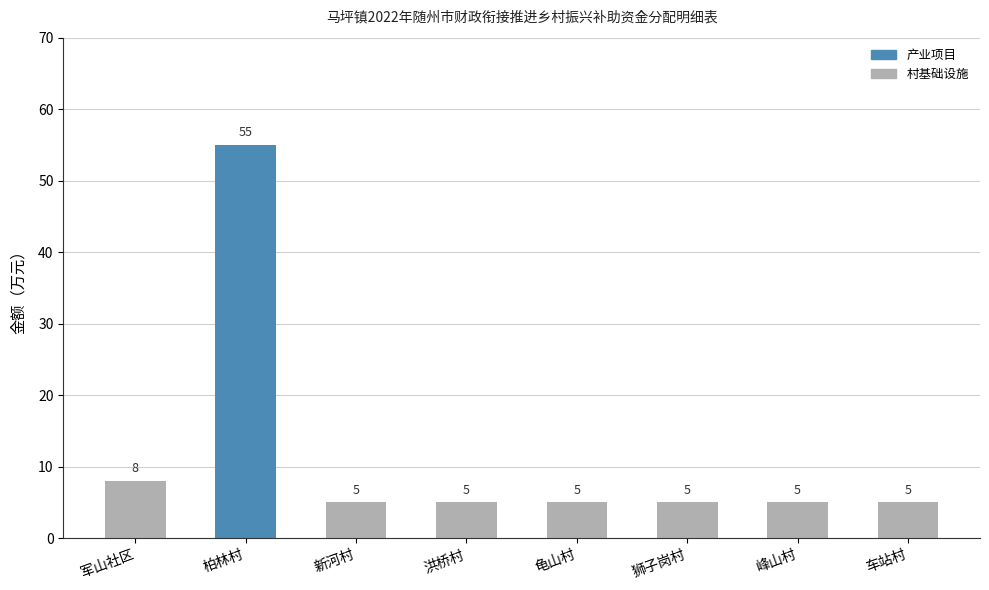

What is the smallest value displayed?

5